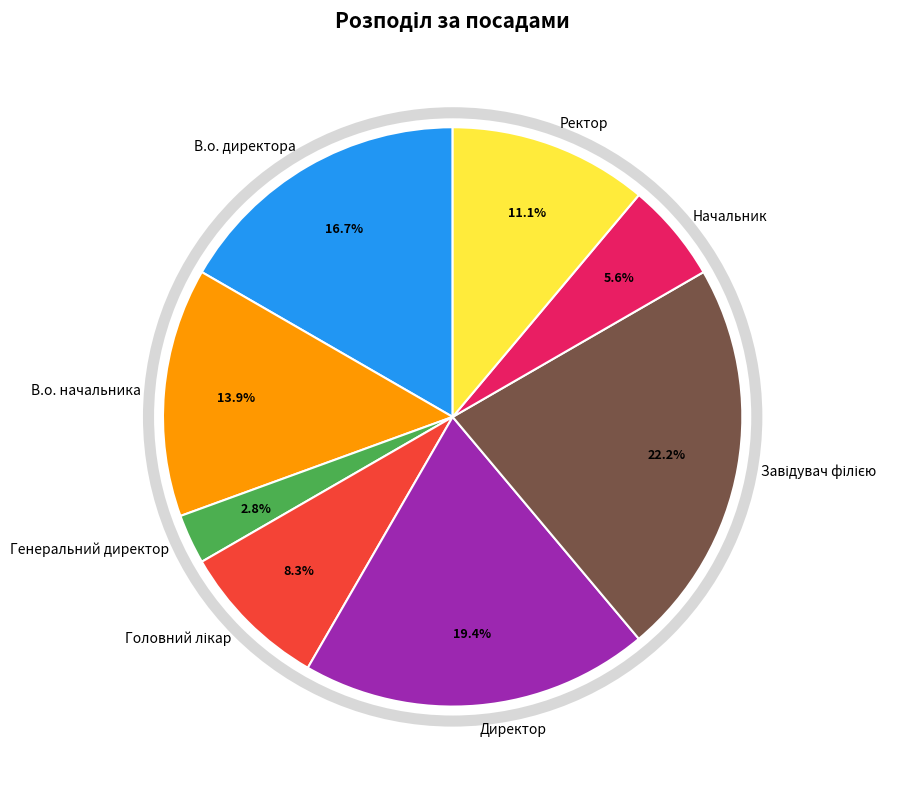

True or false: Ректор accounts for 11% of the total.

True